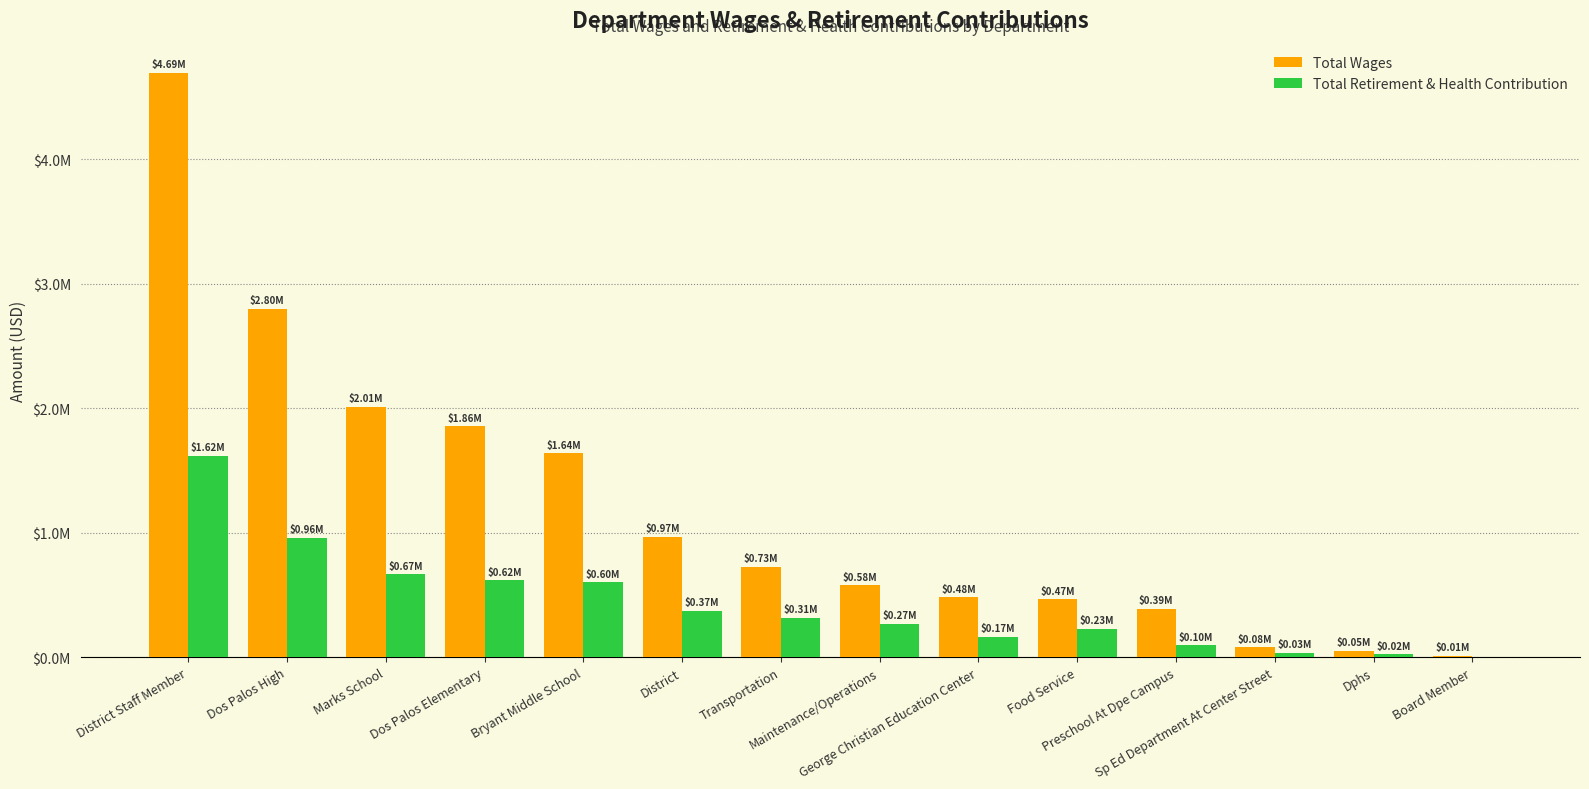

What is the average value of the Total Wages series?

1196507